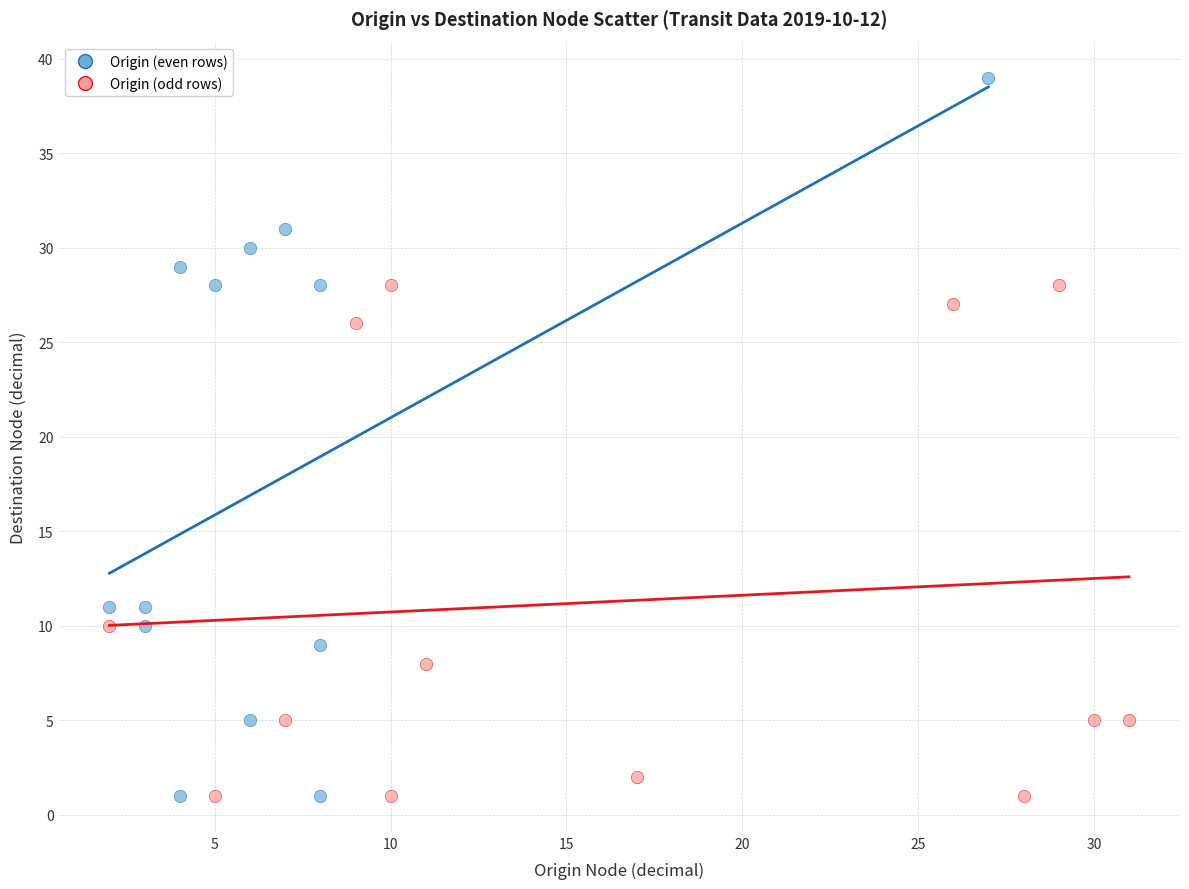

Which series reaches the maximum Y coordinate?

Origin (even rows)